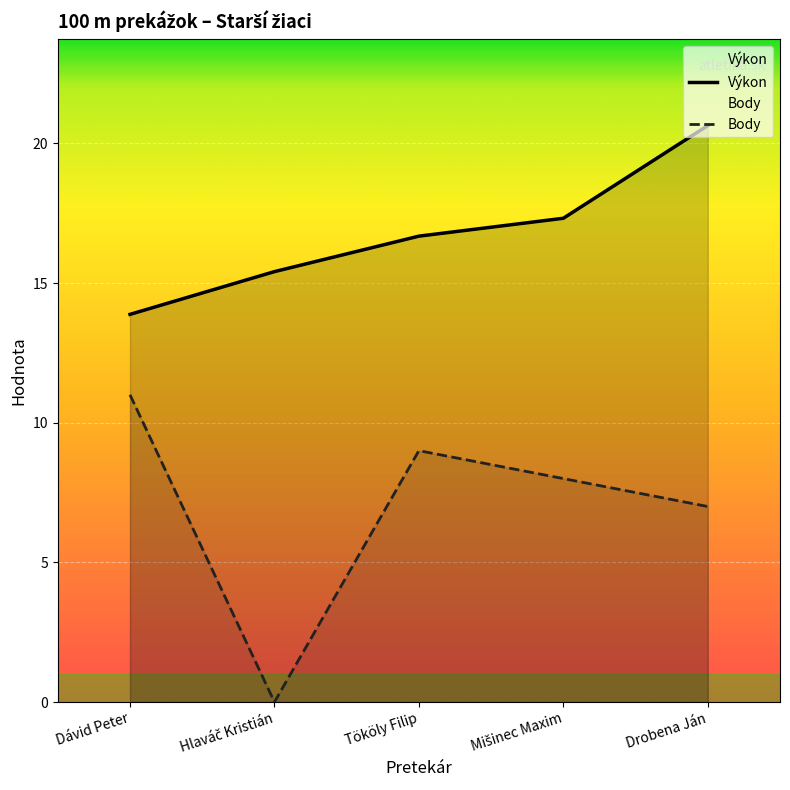

At which label is Body closest to 5?

Drobena Ján